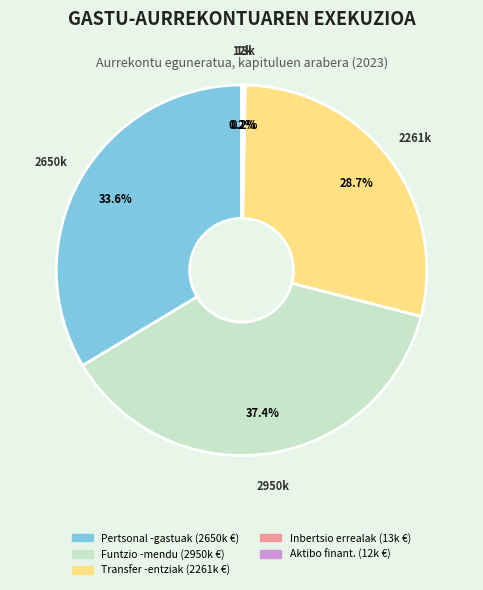

Is there any slice that represents more than half of the pie?

No